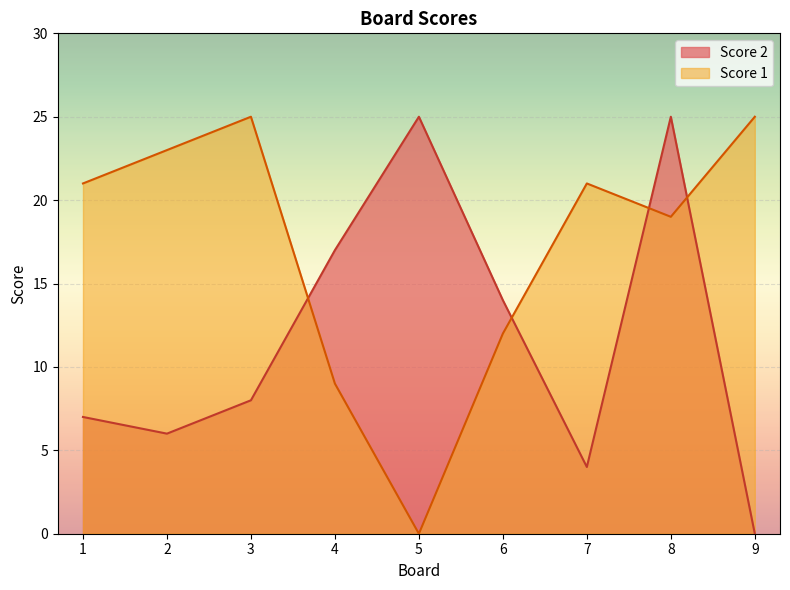

True or false: Score 2 and Score 1 cross at least once.

True